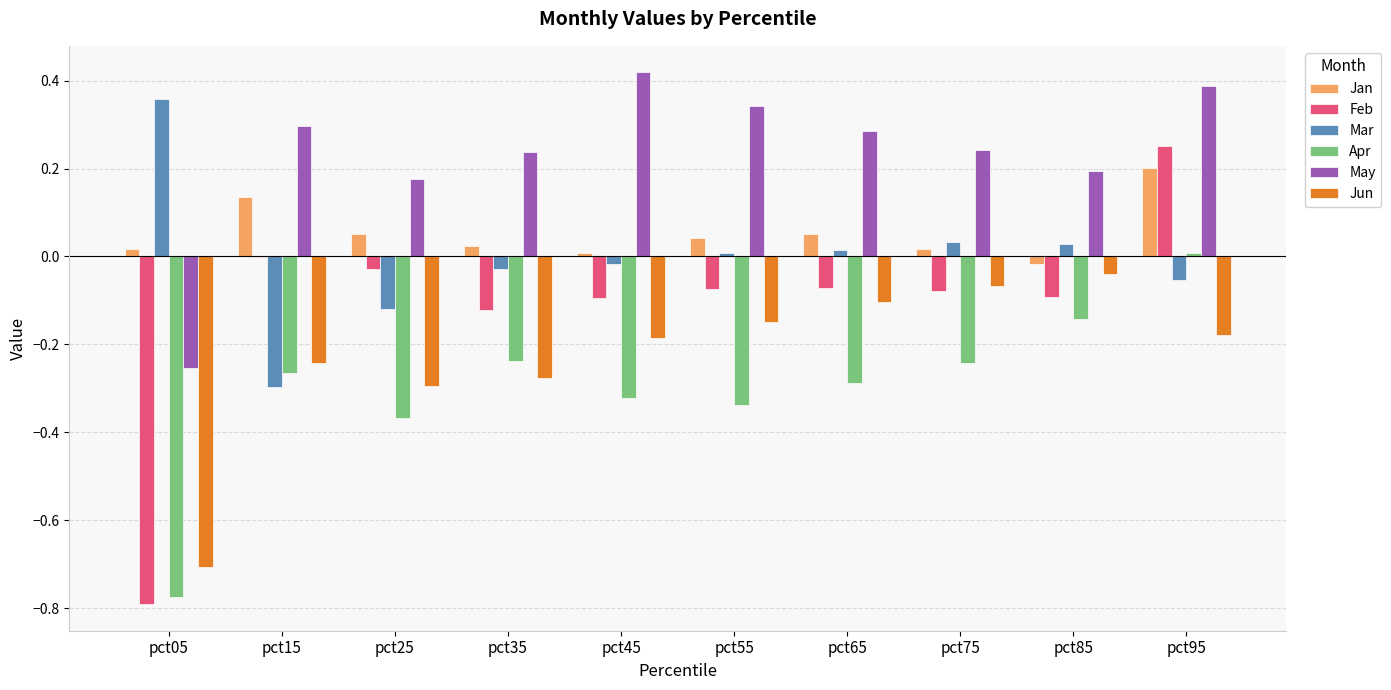

Is it true that May equals 0.1 at pct85?

False